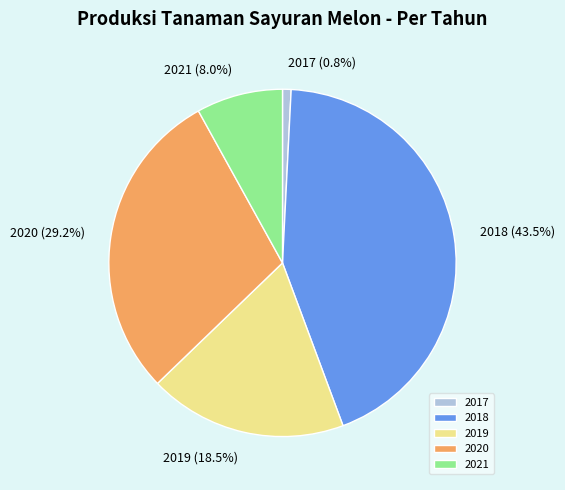

Which category has the biggest portion of the pie?

2018